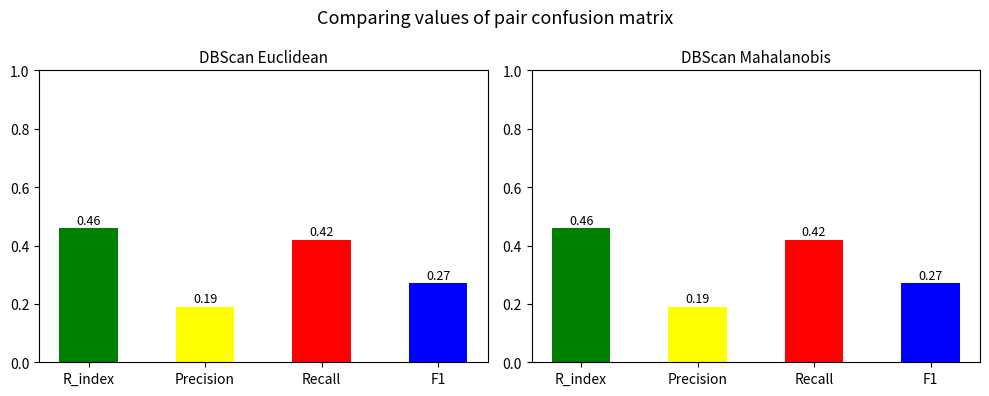

Count the number of data series in this chart.

2